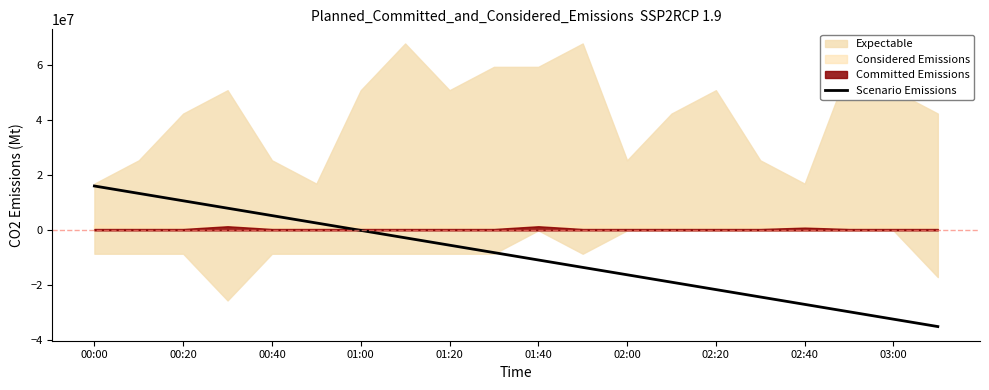

How many values are below zero?

14